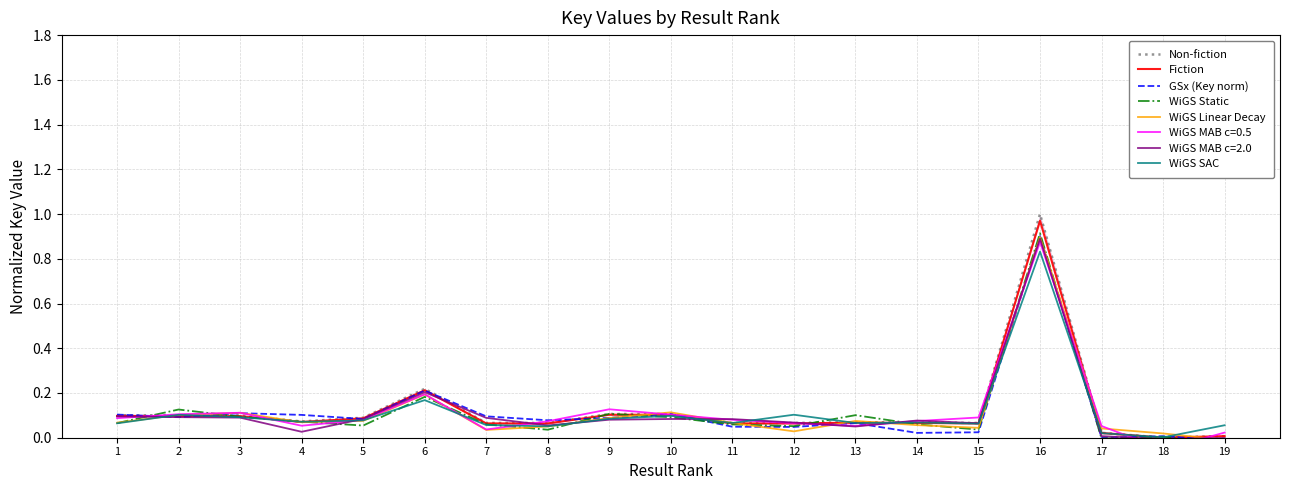

Which category has the highest value in the WiGS Linear Decay series?

16